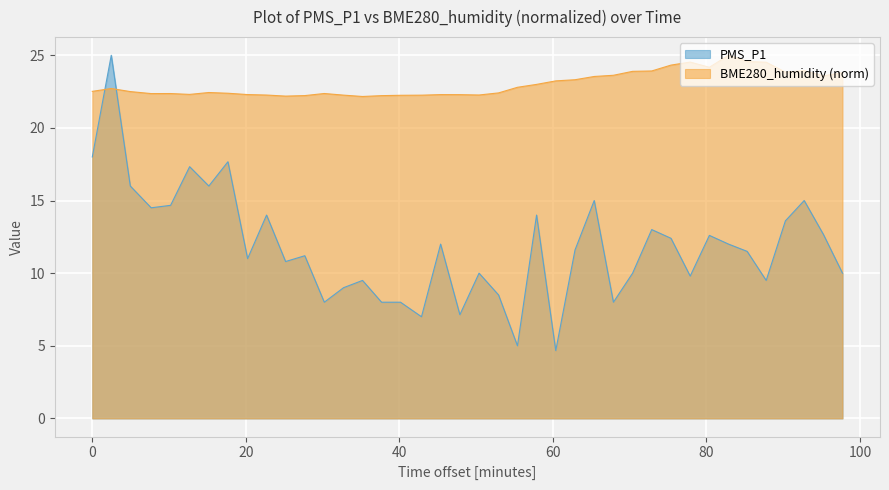

Which series has the largest total across all categories?

BME280_humidity (norm)